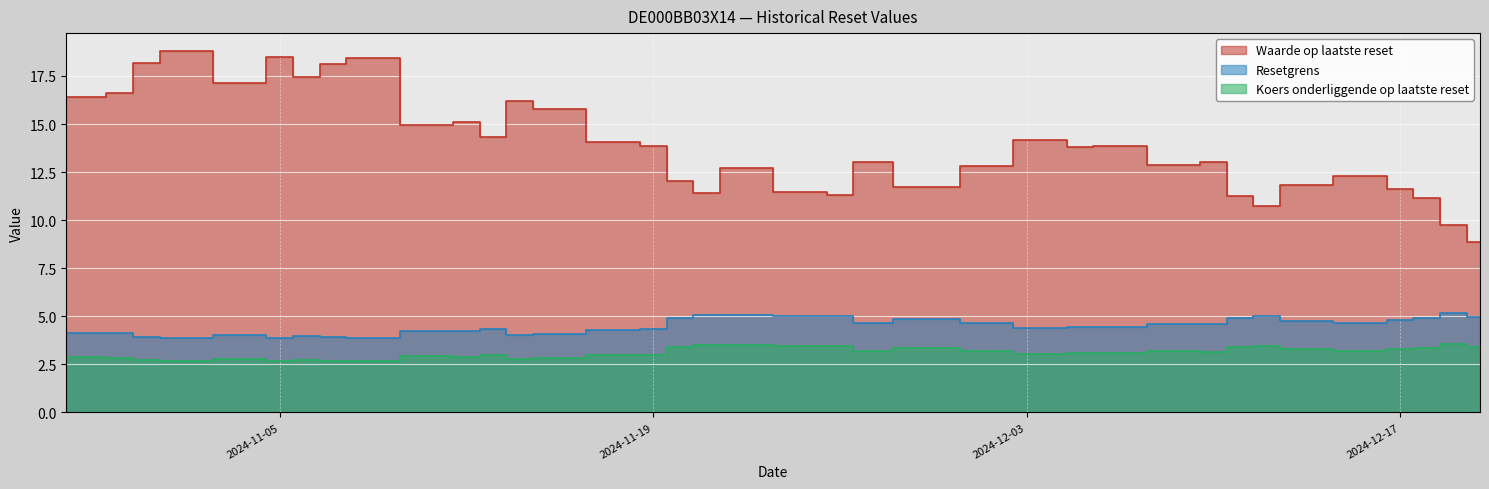

Reading right to left, transcribe all the data shown in this chart.

Waarde op laatste reset: 2024-10-28=16.4	2024-10-29=16.4	2024-10-30=16.6	2024-10-31=18.2	2024-11-01=18.8	2024-11-04=17.1	2024-11-05=18.5	2024-11-06=17.4	2024-11-07=18.1	2024-11-08=18.4	2024-11-11=15.0	2024-11-12=15.1	2024-11-13=14.3	2024-11-14=16.2	2024-11-15=15.8	2024-11-18=14.1	2024-11-19=13.8	2024-11-20=12.1	2024-11-21=11.4	2024-11-22=12.7	2024-11-25=11.5	2024-11-26=11.3	2024-11-27=13.1	2024-11-29=11.8	2024-12-02=12.8	2024-12-03=14.2	2024-12-04=14.2	2024-12-05=13.8	2024-12-06=13.8	2024-12-09=12.9	2024-12-10=13.0	2024-12-11=11.3	2024-12-12=10.8	2024-12-13=11.8	2024-12-16=12.3	2024-12-17=11.6	2024-12-18=11.1	2024-12-19=9.8	2024-12-20=8.9
Resetgrens: 2024-10-28=4.2	2024-10-29=4.1	2024-10-30=4.1	2024-10-31=3.9	2024-11-01=3.9	2024-11-04=4.0	2024-11-05=3.9	2024-11-06=4.0	2024-11-07=3.9	2024-11-08=3.9	2024-11-11=4.2	2024-11-12=4.2	2024-11-13=4.3	2024-11-14=4.0	2024-11-15=4.1	2024-11-18=4.3	2024-11-19=4.3	2024-11-20=4.9	2024-11-21=5.0	2024-11-22=5.0	2024-11-25=5.0	2024-11-26=5.0	2024-11-27=4.6	2024-11-29=4.9	2024-12-02=4.7	2024-12-03=4.4	2024-12-04=4.4	2024-12-05=4.5	2024-12-06=4.5	2024-12-09=4.6	2024-12-10=4.6	2024-12-11=4.9	2024-12-12=5.0	2024-12-13=4.8	2024-12-16=4.7	2024-12-17=4.8	2024-12-18=4.9	2024-12-19=5.2	2024-12-20=4.9
Koers onderliggende op laatste reset: 2024-10-28=2.9	2024-10-29=2.9	2024-10-30=2.8	2024-10-31=2.7	2024-11-01=2.7	2024-11-04=2.8	2024-11-05=2.7	2024-11-06=2.7	2024-11-07=2.7	2024-11-08=2.7	2024-11-11=2.9	2024-11-12=2.9	2024-11-13=3.0	2024-11-14=2.8	2024-11-15=2.8	2024-11-18=3.0	2024-11-19=3.0	2024-11-20=3.4	2024-11-21=3.5	2024-11-22=3.5	2024-11-25=3.4	2024-11-26=3.5	2024-11-27=3.2	2024-11-29=3.4	2024-12-02=3.2	2024-12-03=3.0	2024-12-04=3.0	2024-12-05=3.1	2024-12-06=3.1	2024-12-09=3.2	2024-12-10=3.2	2024-12-11=3.4	2024-12-12=3.5	2024-12-13=3.3	2024-12-16=3.2	2024-12-17=3.3	2024-12-18=3.4	2024-12-19=3.6	2024-12-20=3.4